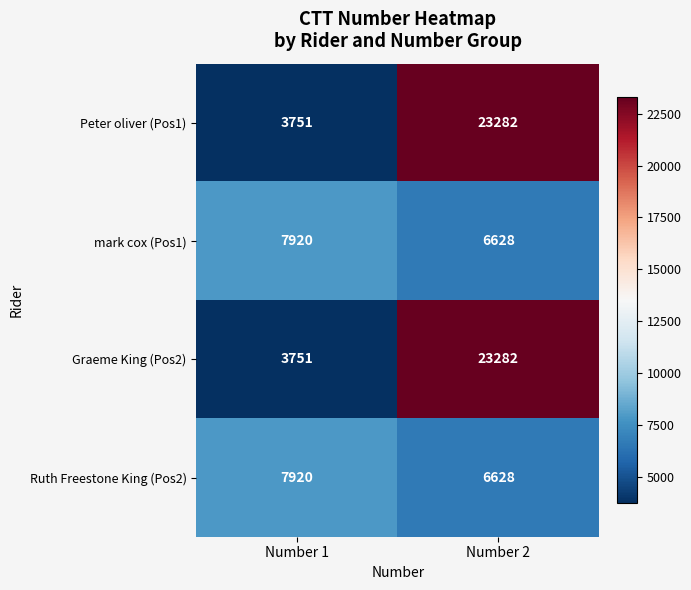

True or false: Graeme King (Pos2) has a value of 6096 at Number 1.

False